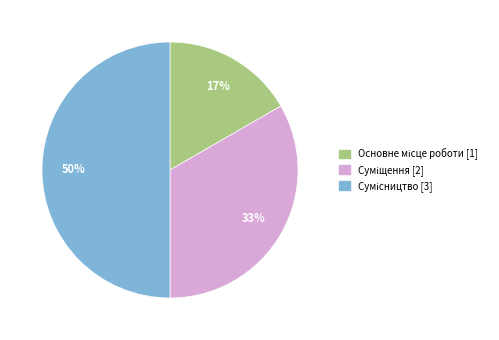

To the nearest percent, what is the average slice percentage?

33%